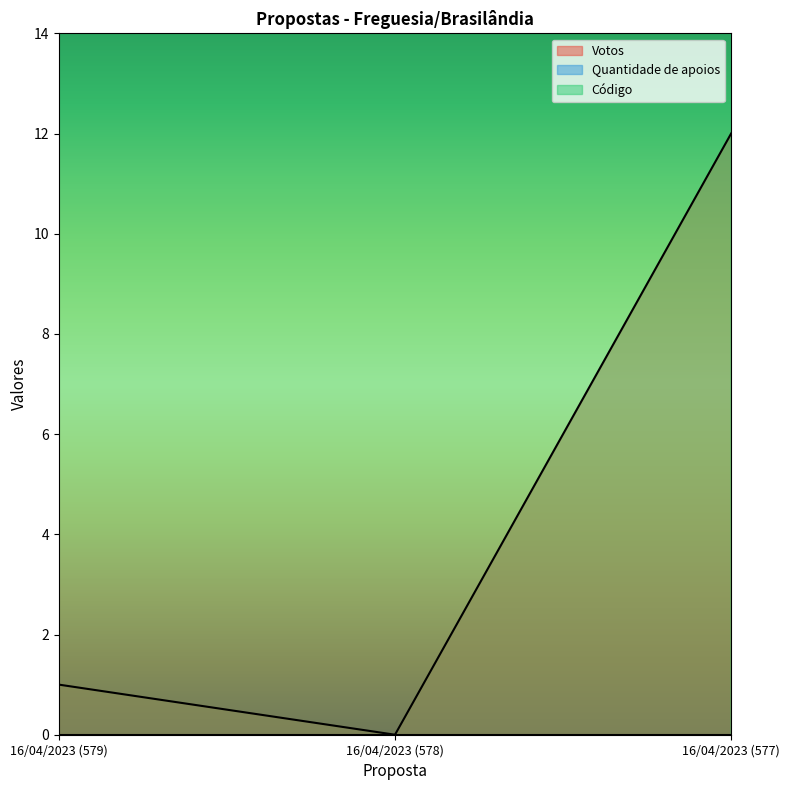

What is the spread (max minus min) of values at 16/04/2023 (578)?

578